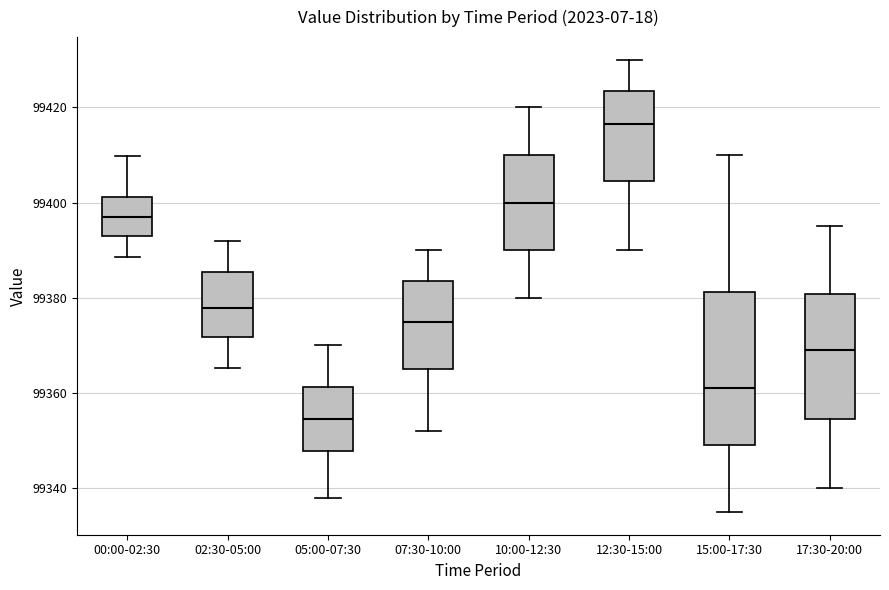

Which box has the lowest median line?

05:00-07:30